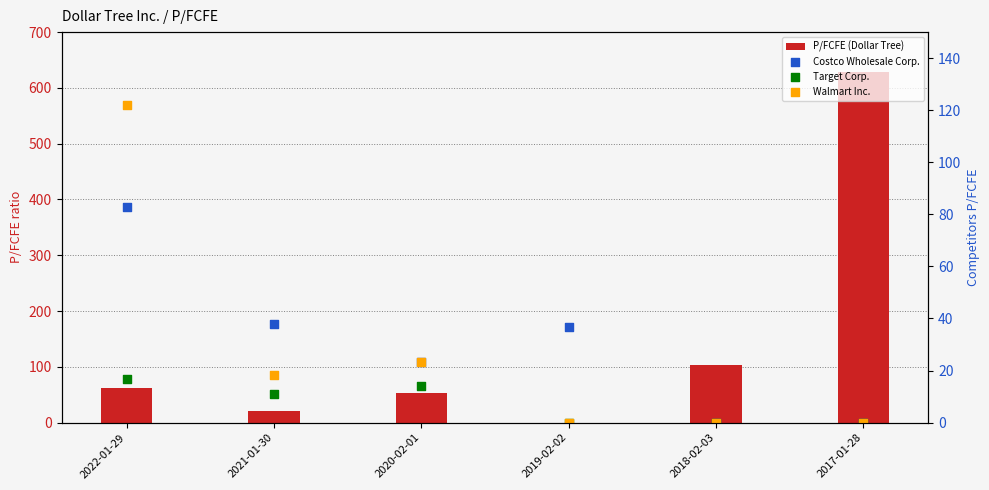

What are all the series names shown in the legend?

P/FCFE (Dollar Tree), Costco Wholesale Corp., Target Corp., Walmart Inc.